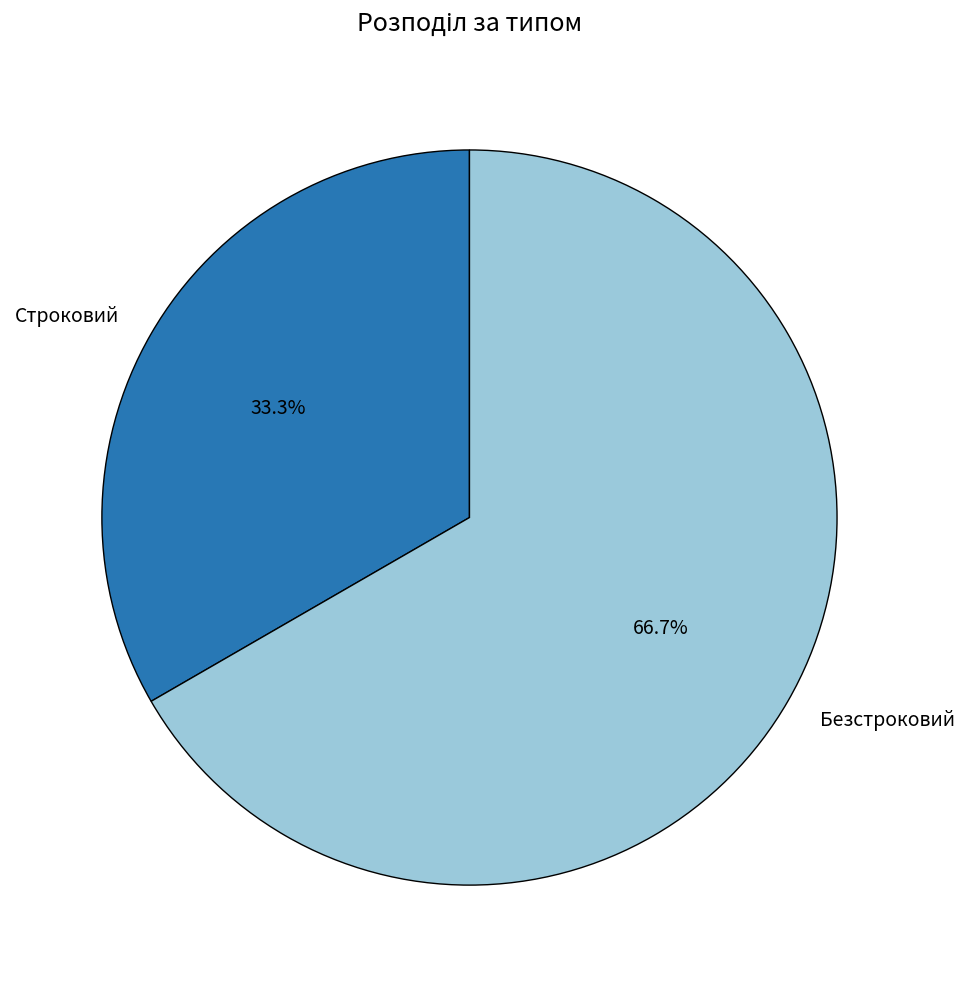

What is the majority slice?

Безстроковий